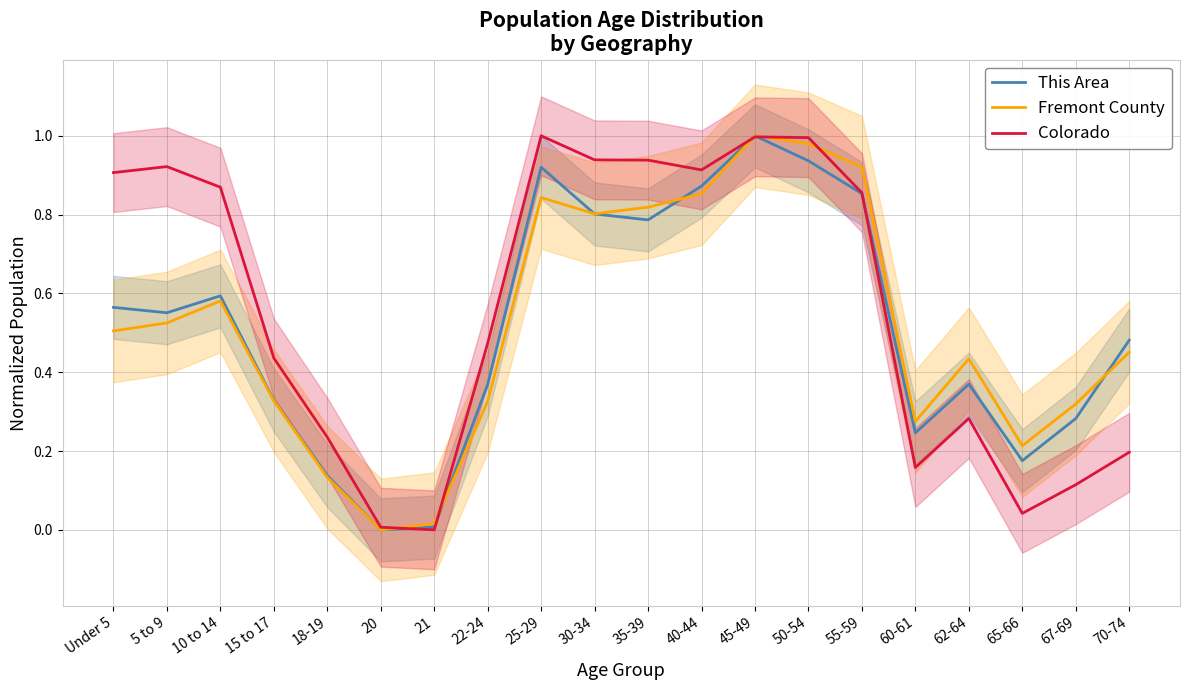

Rank the categories by This Area value from highest to lowest.

45-49, 50-54, 25-29, 40-44, 55-59, 30-34, 35-39, 10 to 14, Under 5, 5 to 9, 70-74, 62-64, 22-24, 15 to 17, 67-69, 60-61, 65-66, 18-19, 21, 20